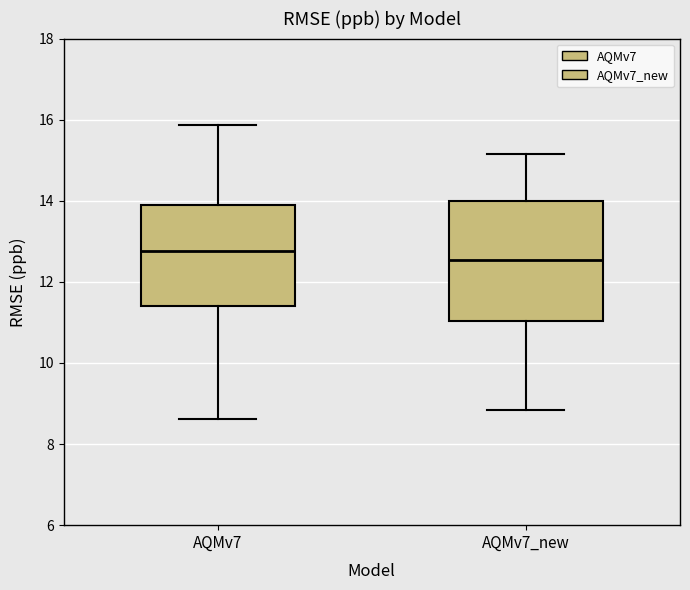

Reading left to right, read every box against the y-axis: the position of its median line, the range the box covers, and the ends of its whiskers. The values are not printed on the chart, so give them approximately, as read against the axis.

AQMv7: median 12.8, box 11.4 to 13.8, whiskers 8.6 to 15.8
AQMv7_new: median 12.6, box 11.0 to 14.0, whiskers 8.8 to 15.2